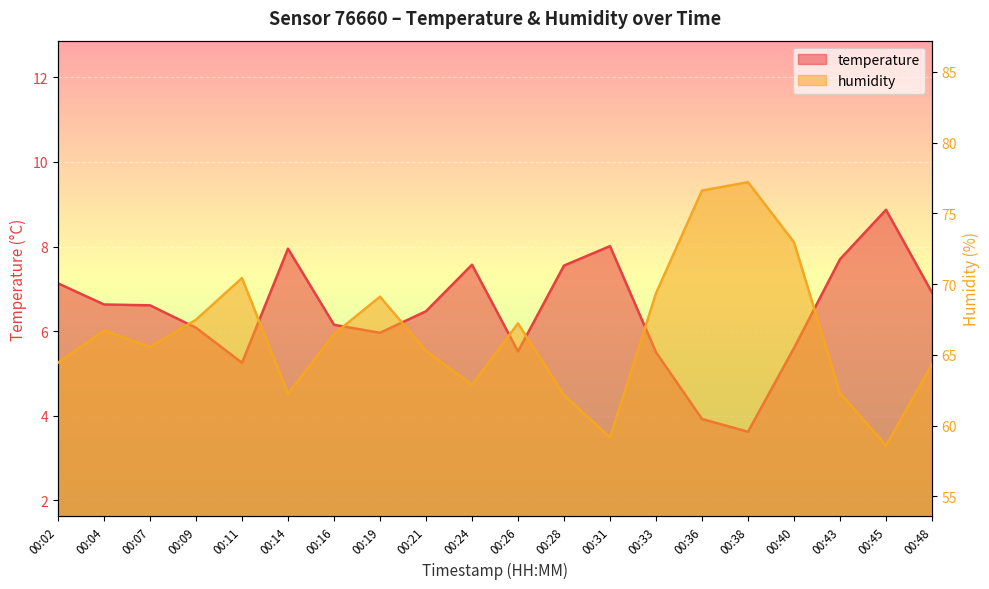

Reading left to right, transcribe all the data shown in this chart.

temperature: 00:02=7.1	00:04=6.6	00:07=6.6	00:09=6.1	00:11=5.2	00:14=8.0	00:16=6.2	00:19=6.0	00:21=6.5	00:24=7.6	00:26=5.5	00:28=7.5	00:31=8.0	00:33=5.5	00:36=3.9	00:38=3.6	00:40=5.6	00:43=7.7	00:45=8.9	00:48=6.9
humidity: 00:02=64.5	00:04=66.7	00:07=65.6	00:09=67.5	00:11=70.4	00:14=62.2	00:16=66.5	00:19=69.1	00:21=65.3	00:24=62.9	00:26=67.2	00:28=62.2	00:31=59.1	00:33=69.3	00:36=76.6	00:38=77.2	00:40=73.0	00:43=62.3	00:45=58.6	00:48=64.3